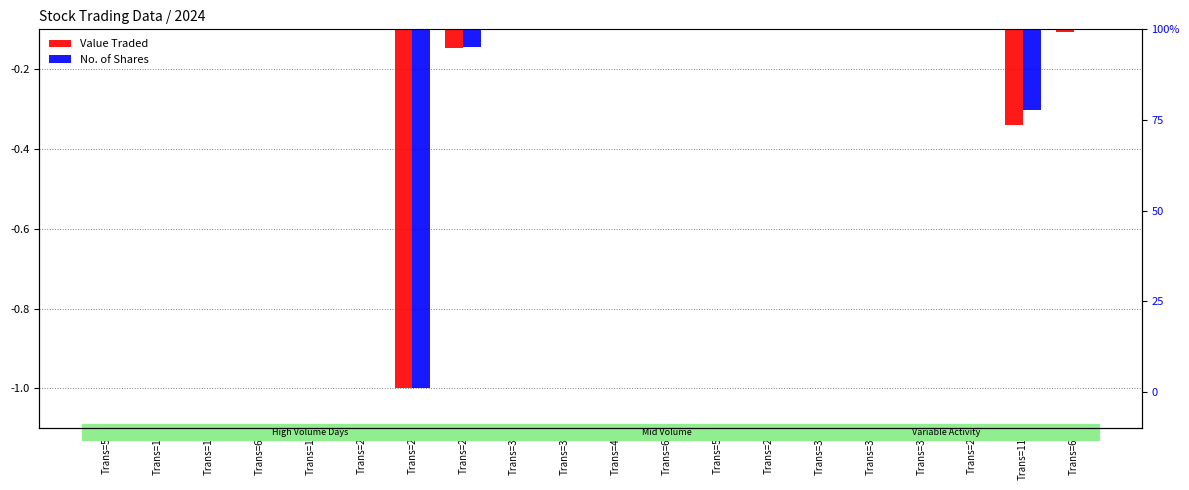

What are all the series names shown in the legend?

Value Traded, No. of Shares